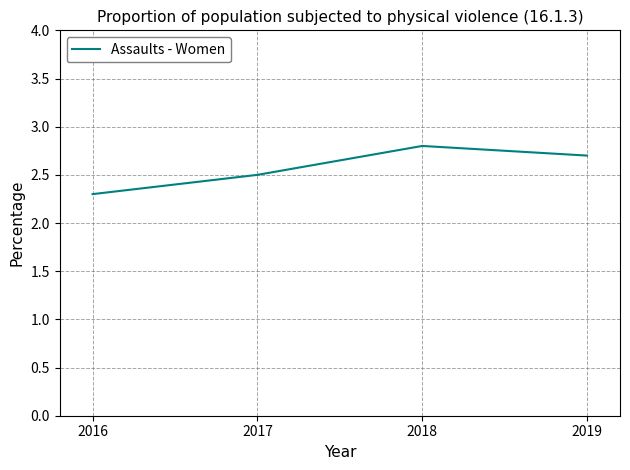

Is this an area chart (filled region under the line)?

No